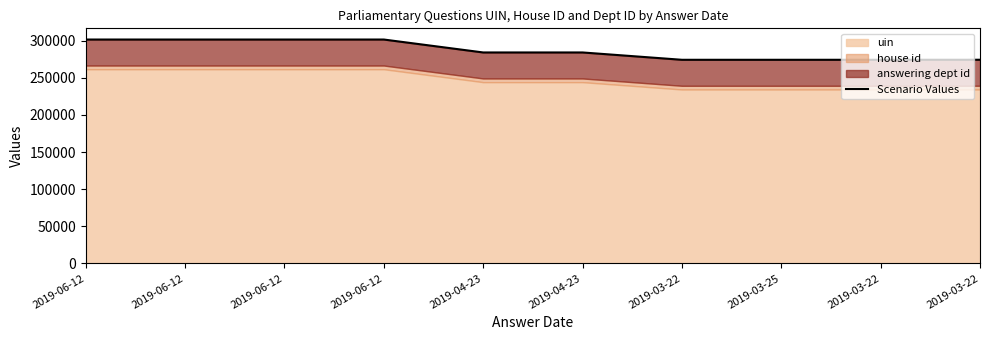

The value at 2019-06-12 is 301510. True or false?

True